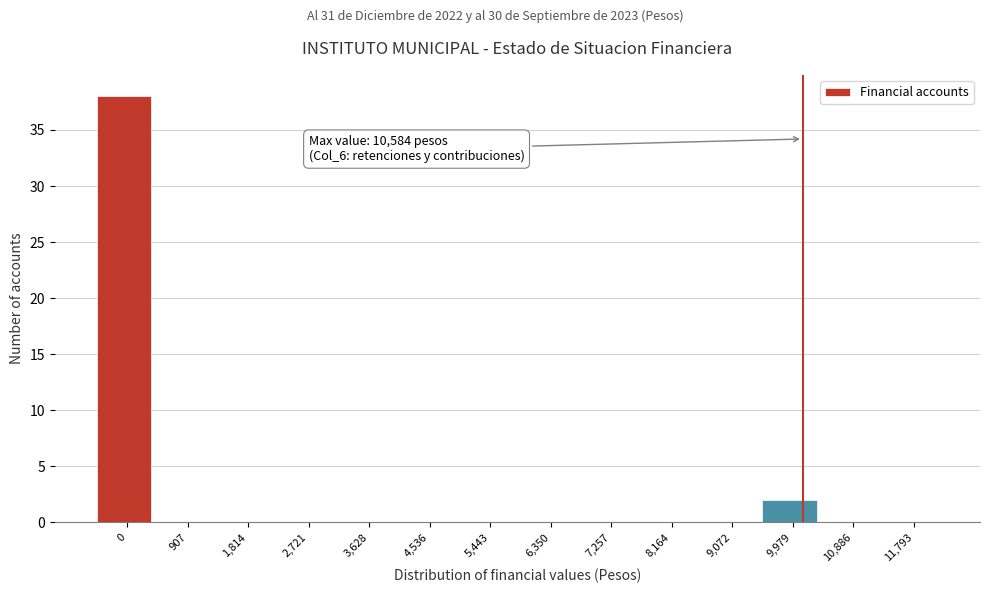

Reading left to right, list all the values displayed in this chart.

0=38	907=0	1,814=0	2,721=0	3,628=0	4,536=0	5,443=0	6,350=0	7,257=0	8,164=0	9,072=0	9,979=2	10,886=0	11,793=0